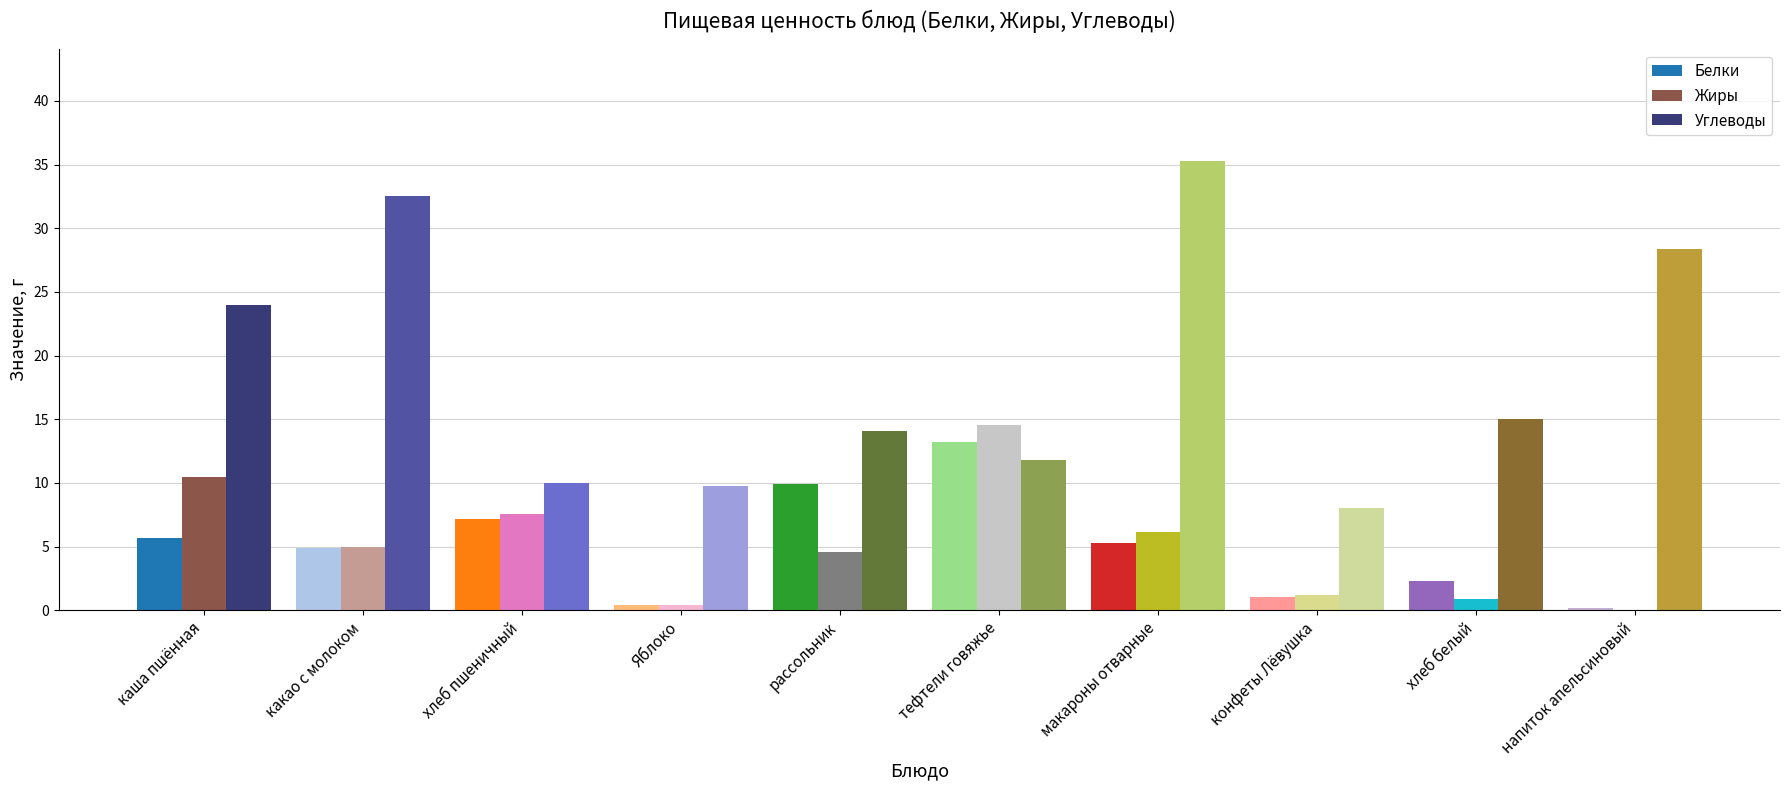

What is the sum of all Углеводы values?

188.8